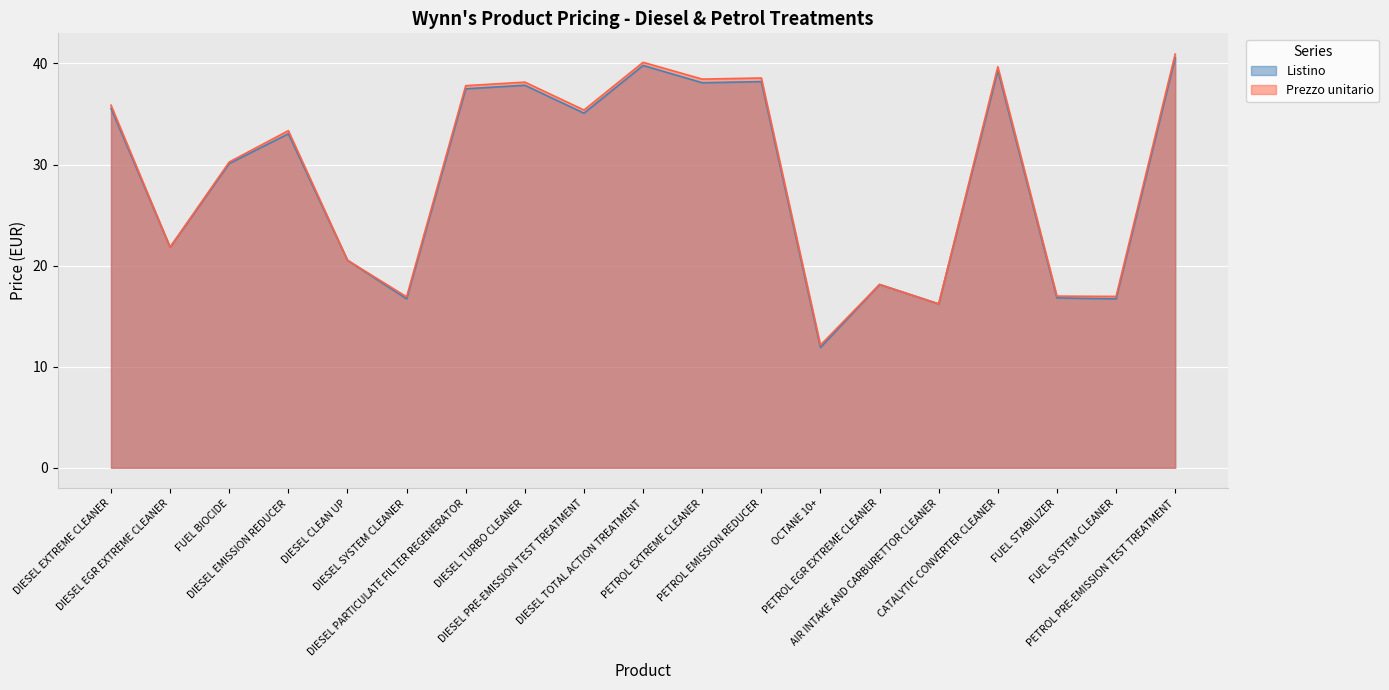

What is the total value across all series at AIR INTAKE AND CARBURETTOR CLEANER?

32.4